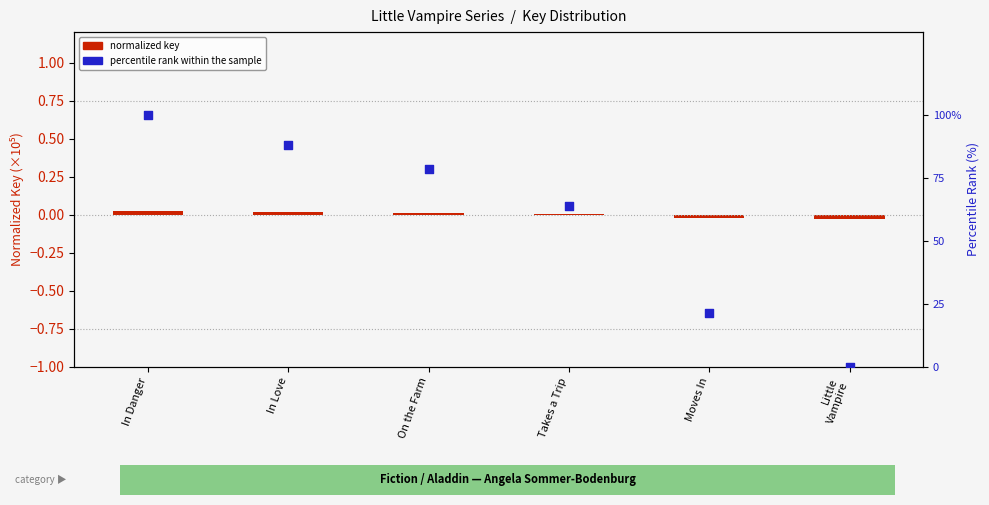

Which series contains the highest Y value?

percentile rank within the sample